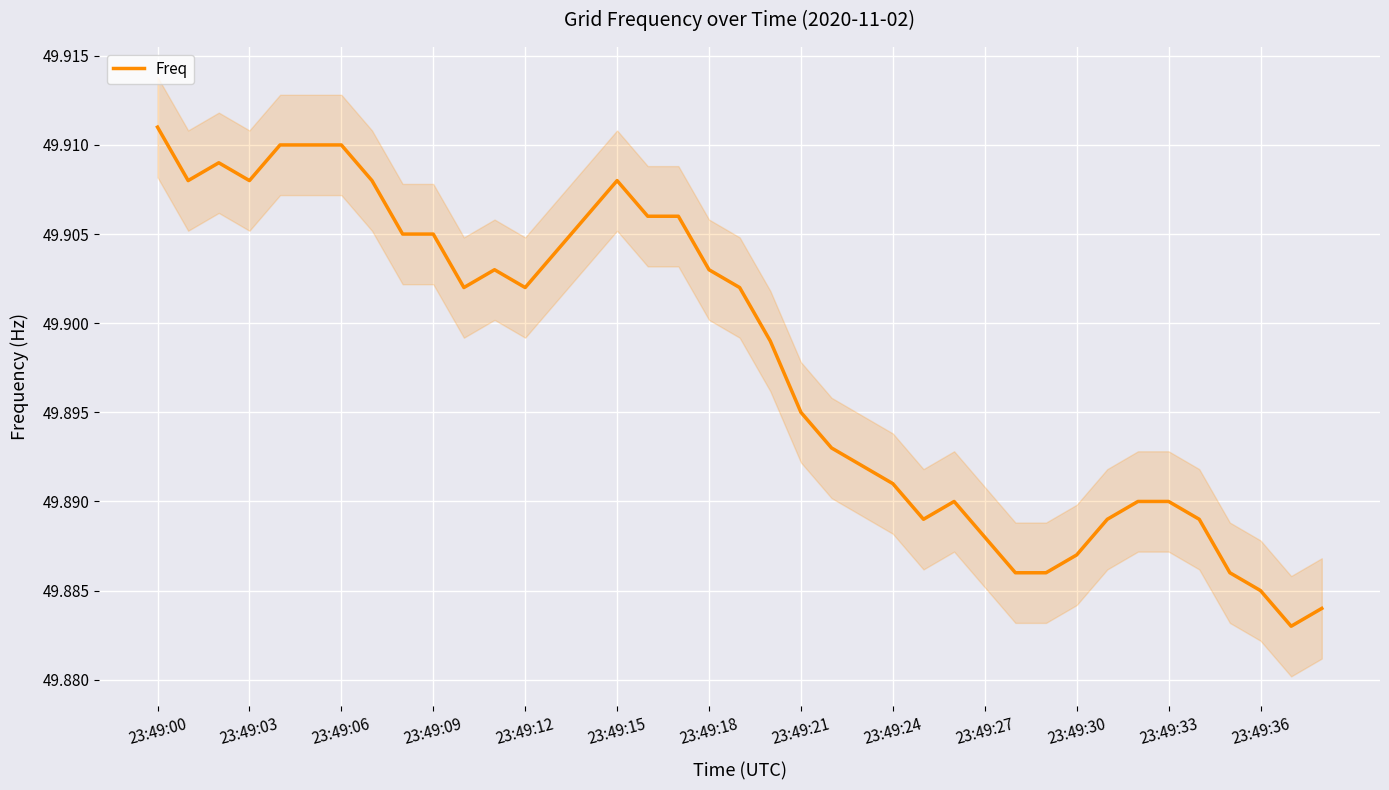

The Freq series shows 72.8 at 23:49:09. True or false?

False